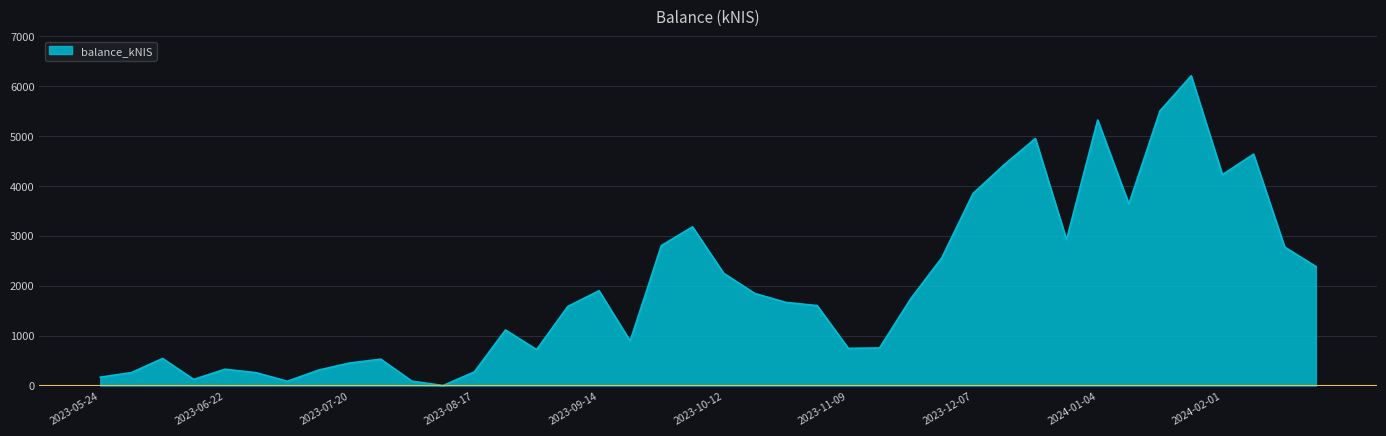

What is the difference between the maximum and minimum values?

6206.9